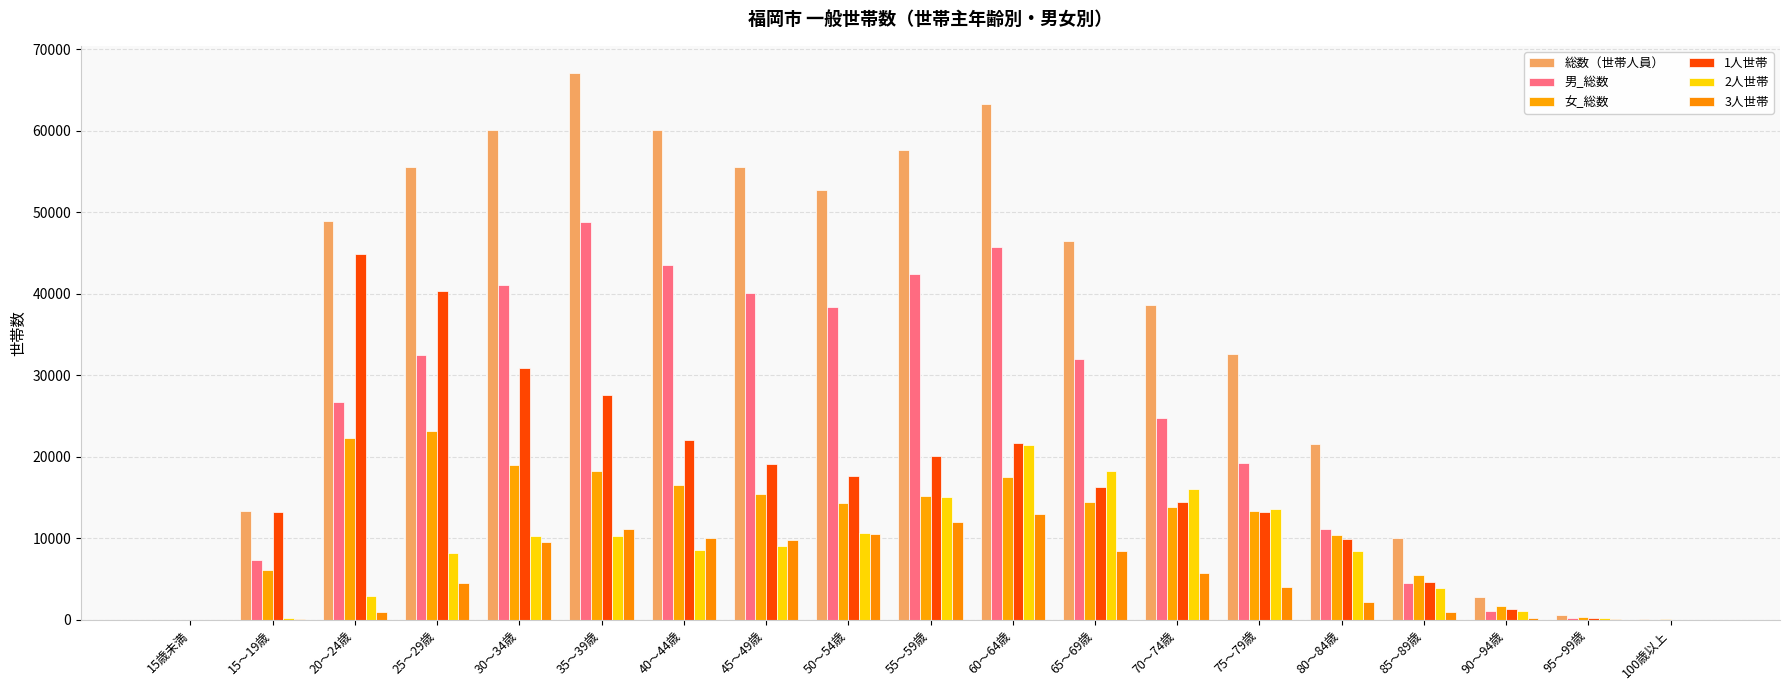

At which label does 男_総数 first exceed 26681?

25～29歳